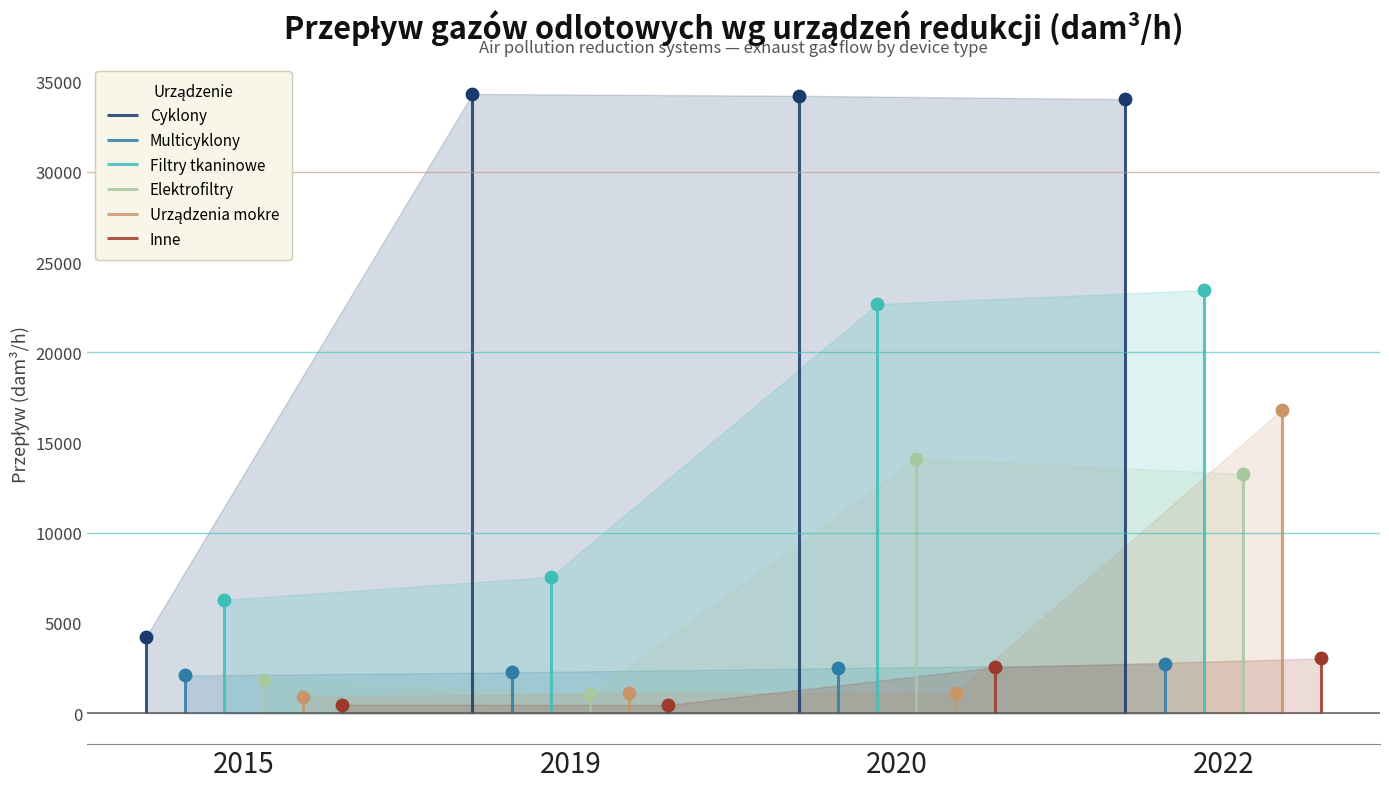

Which series reaches the minimum Y coordinate?

Inne